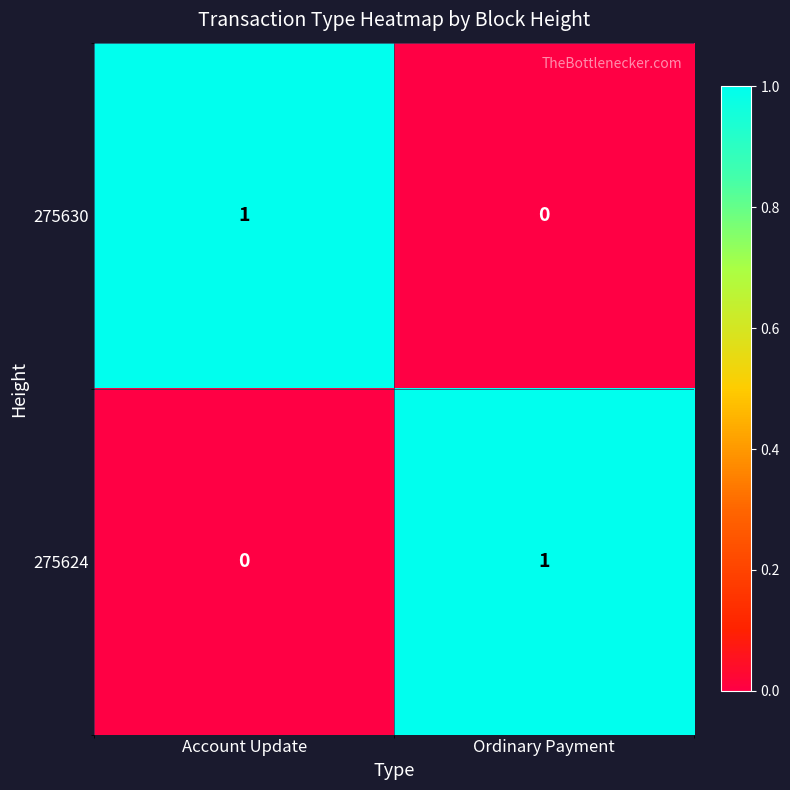

Which category has the lowest value in the 275624 series?

Account Update